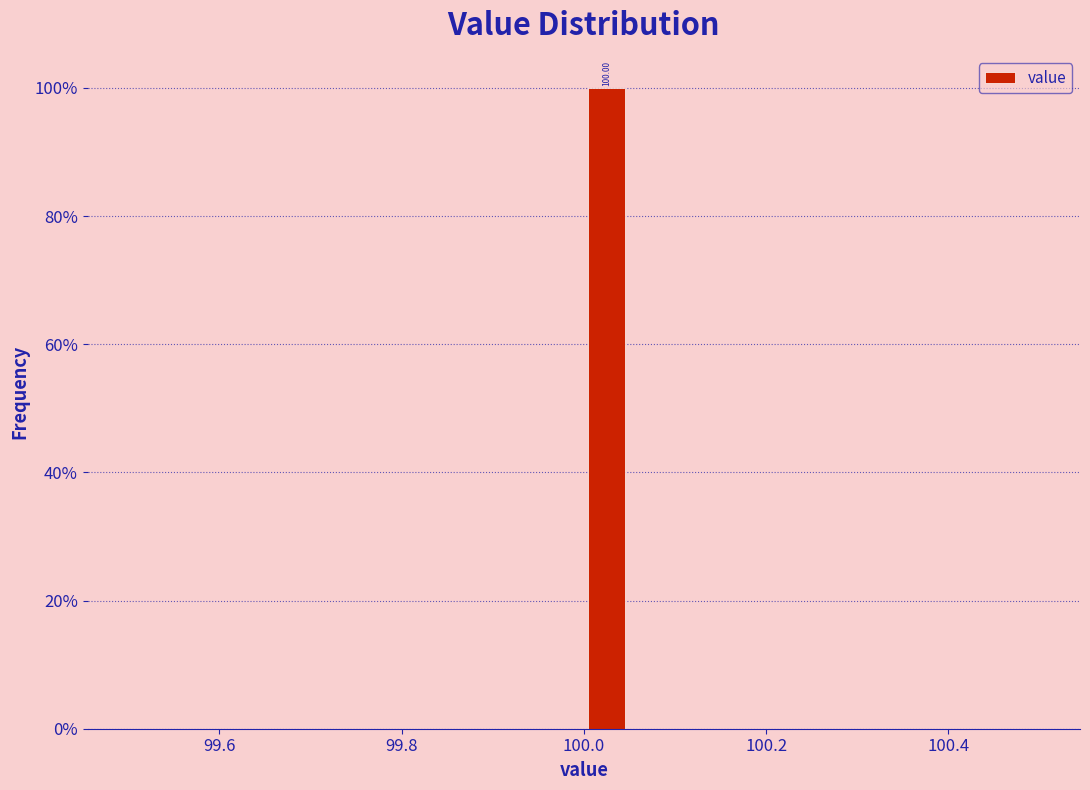

Around what value on the x-axis is the tallest bar? Give the approximate position of its centre, as read against the axis.

100.02